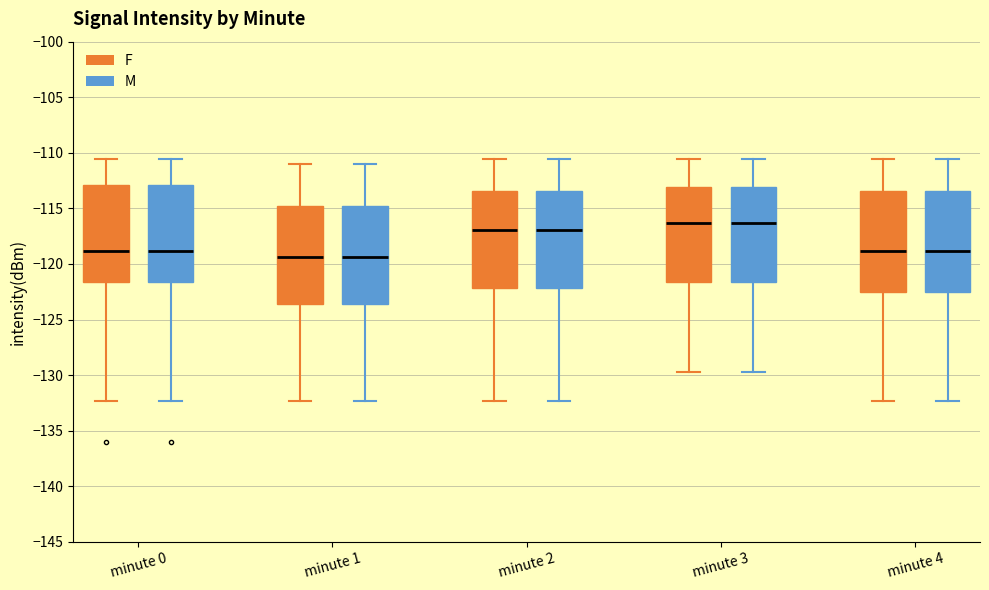

Reading left to right, read every box against the y-axis: the position of its median line, the range the box covers, and the ends of its whiskers. The values are not printed on the chart, so give them approximately, as read against the axis.

minute 0 (F): median -119.0, box -121.5 to -113.0, whiskers -132.5 to -110.5
minute 0 (M): median -119.0, box -121.5 to -113.0, whiskers -132.5 to -110.5
minute 1 (F): median -119.5, box -123.5 to -115.0, whiskers -132.5 to -111.0
minute 1 (M): median -119.5, box -123.5 to -115.0, whiskers -132.5 to -111.0
minute 2 (F): median -117.0, box -122.0 to -113.5, whiskers -132.5 to -110.5
minute 2 (M): median -117.0, box -122.0 to -113.5, whiskers -132.5 to -110.5
minute 3 (F): median -116.5, box -121.5 to -113.0, whiskers -129.5 to -110.5
minute 3 (M): median -116.5, box -121.5 to -113.0, whiskers -129.5 to -110.5
minute 4 (F): median -119.0, box -122.5 to -113.5, whiskers -132.5 to -110.5
minute 4 (M): median -119.0, box -122.5 to -113.5, whiskers -132.5 to -110.5